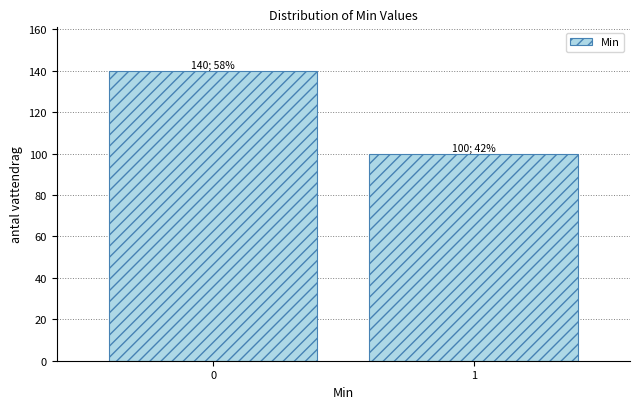

Reading right to left, extract all data points from this chart.

1=100	0=140